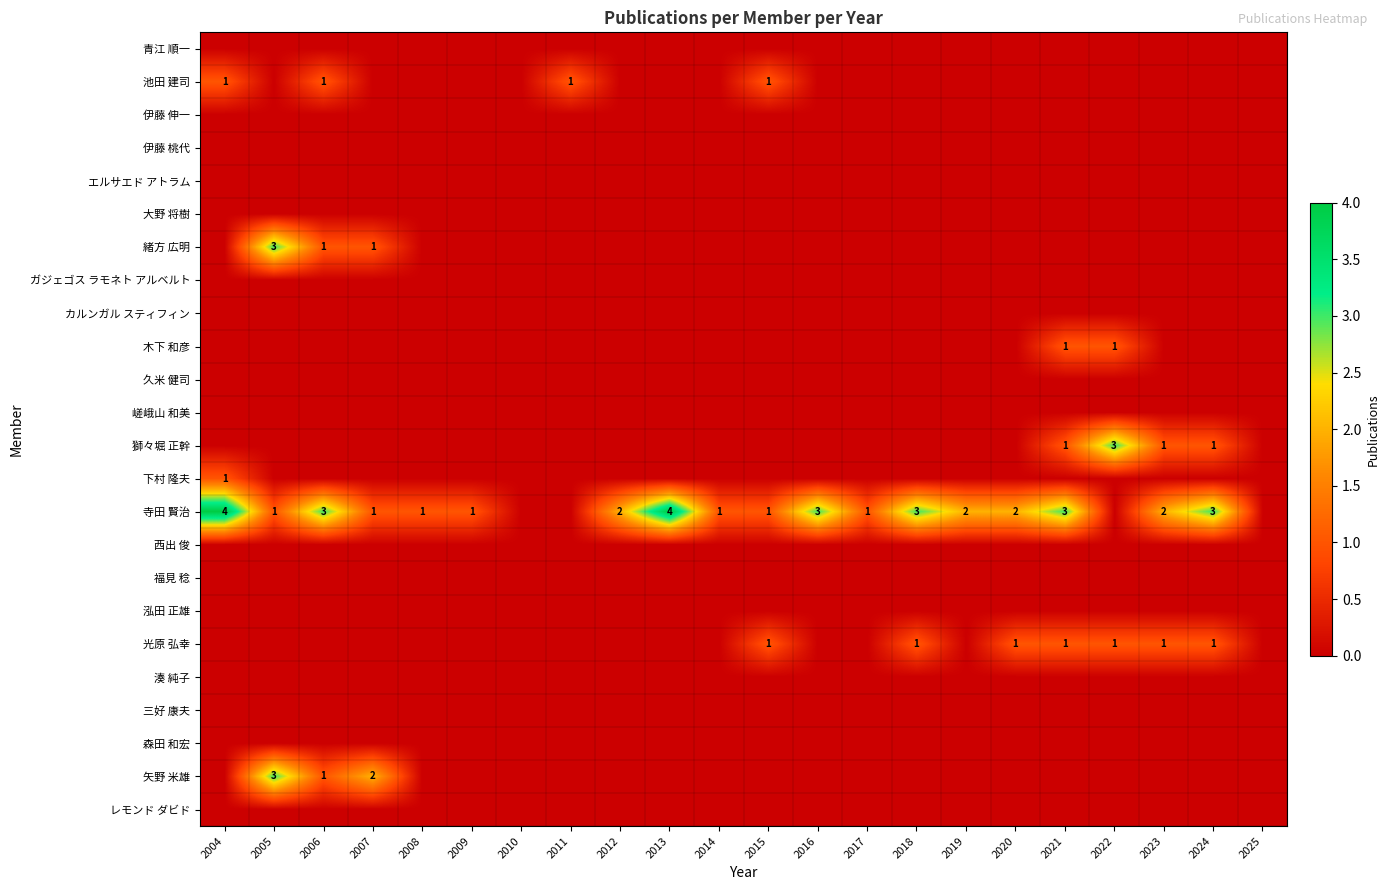

The value of 寺田 賢治 at 2012 is 1. True or false?

False